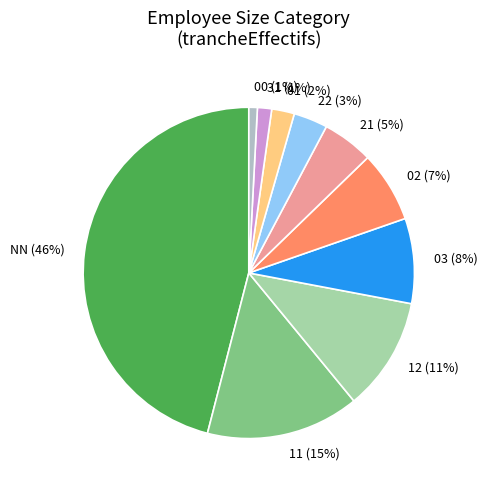

To the nearest percent, what percentage of the pie is 11?

15%